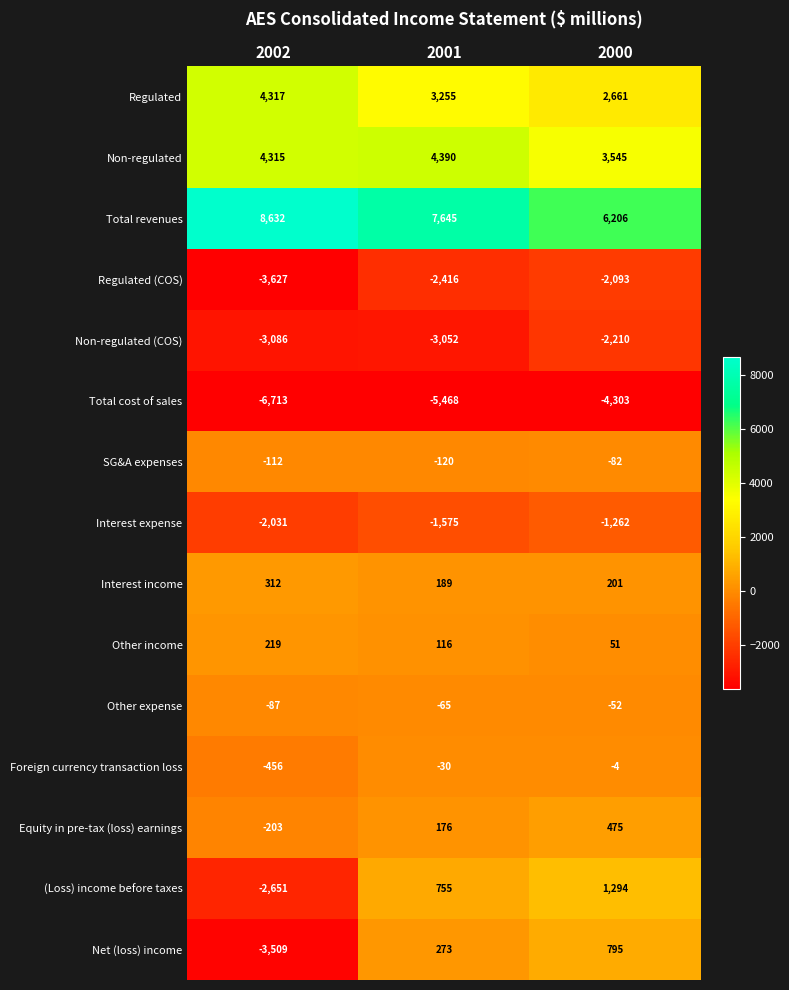

What is the difference between the Other expense values at 2000 and 2001?

13